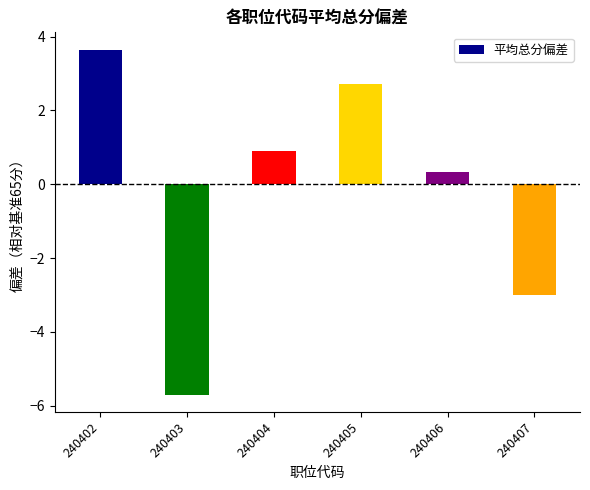

Which category has the highest value across all series?

240402